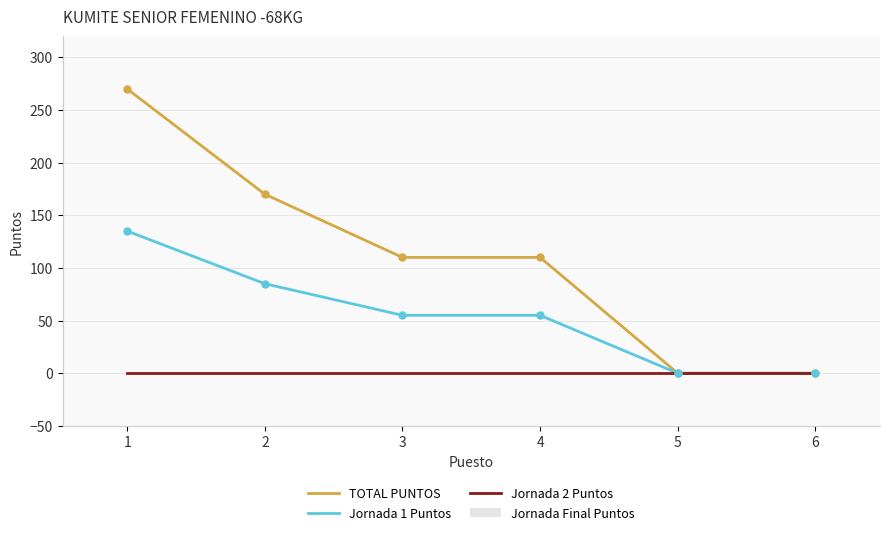

At which category is the sum across all series the highest?

1